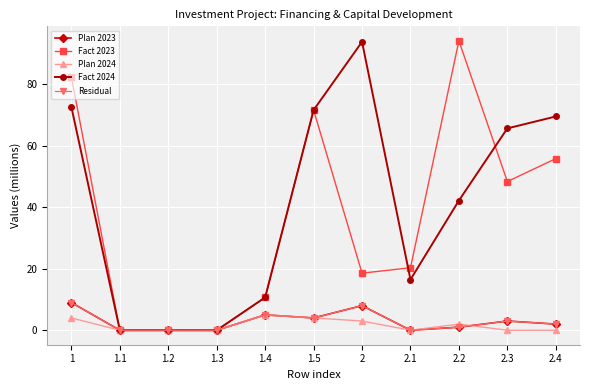

Is this an area chart (filled region under the line)?

No